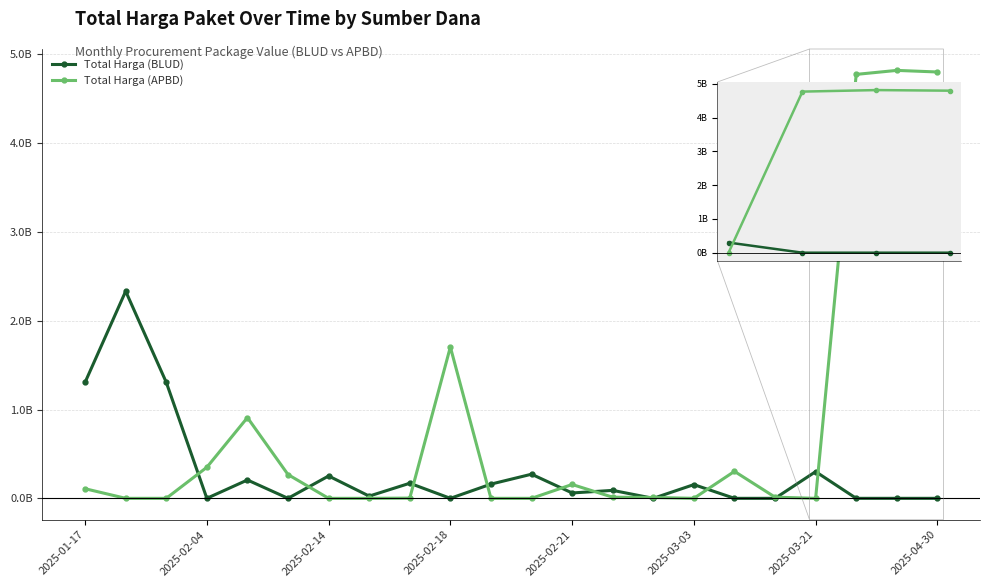

What is the difference between the maximum and minimum values in the Total Harga (BLUD) series?

2.3